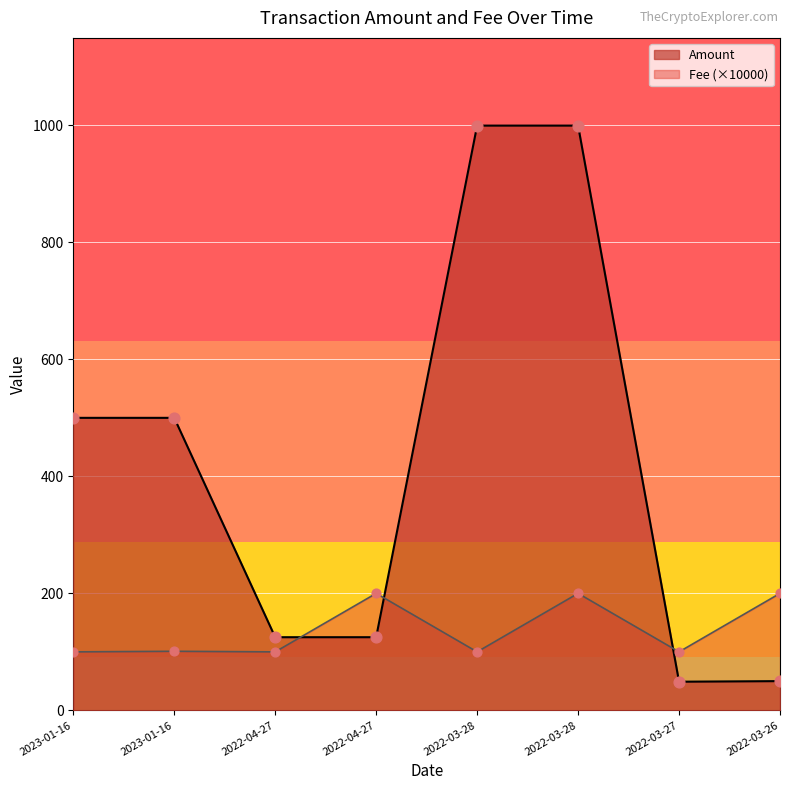

At how many categories does at least one series exceed 128?

6